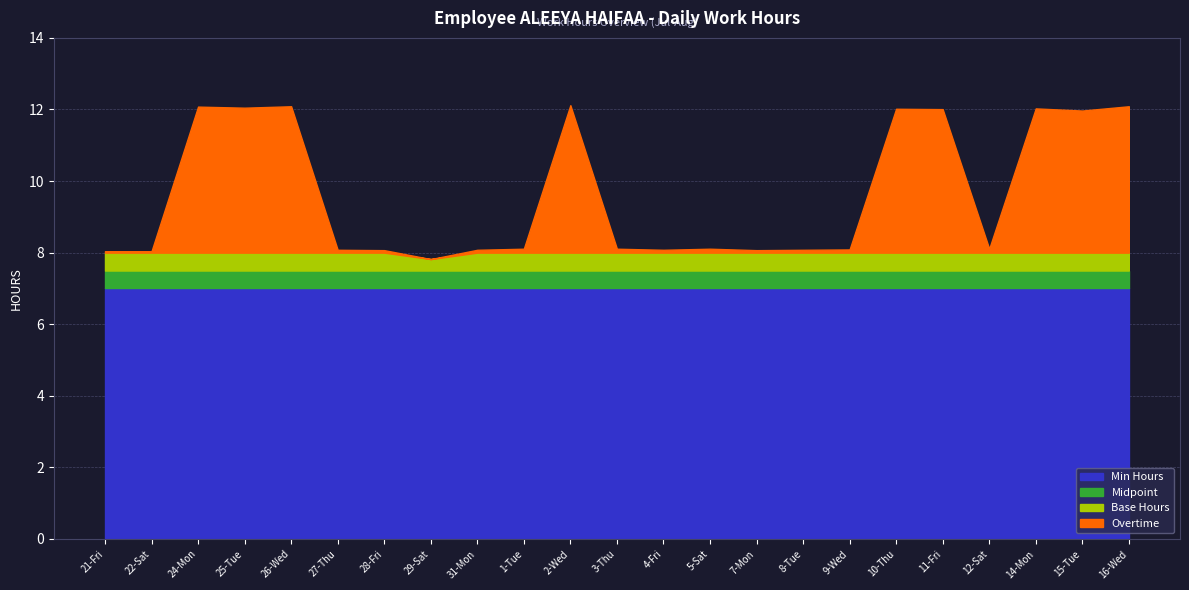

Reading right to left, what are all the values shown in this chart?

Work Hours: 12.1	12.0	12.0	8.1	12.0	12.0	8.1	8.1	8.1	8.1	8.1	8.1	12.1	8.1	8.1	7.8	8.1	8.1	12.1	12.1	12.1	8.0	8.0
Base Hours: 8.0	8.0	8.0	8.0	8.0	8.0	8.0	8.0	8.0	8.0	8.0	8.0	8.0	8.0	8.0	7.8	8.0	8.0	8.0	8.0	8.0	8.0	8.0
Overtime: 4.1	4.0	4.0	0.1	4.0	4.0	0.1	0.1	0.1	0.1	0.1	0.1	4.1	0.1	0.1	0.0	0.1	0.1	4.1	4.0	4.1	0.0	0.0
Min Hours: 7.0	7.0	7.0	7.0	7.0	7.0	7.0	7.0	7.0	7.0	7.0	7.0	7.0	7.0	7.0	7.0	7.0	7.0	7.0	7.0	7.0	7.0	7.0
Midpoint: 7.5	7.5	7.5	7.5	7.5	7.5	7.5	7.5	7.5	7.5	7.5	7.5	7.5	7.5	7.5	7.5	7.5	7.5	7.5	7.5	7.5	7.5	7.5